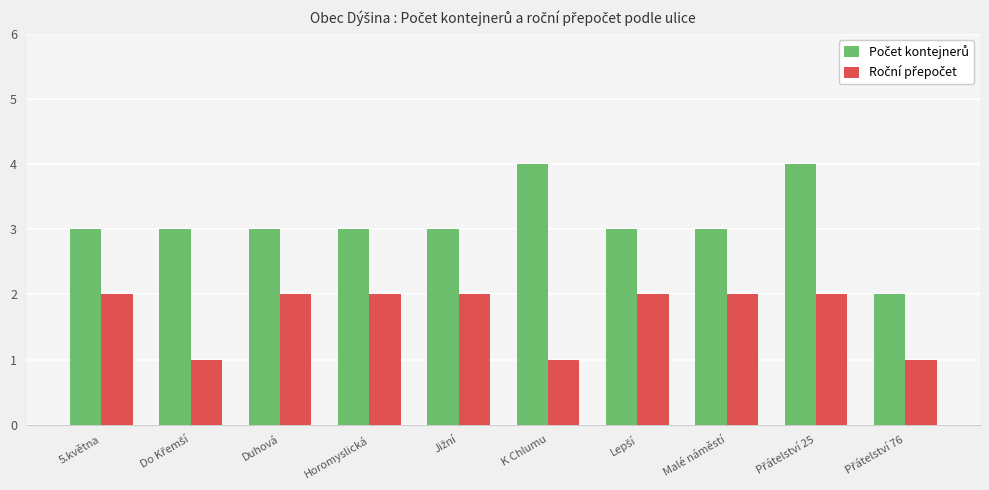

What is the greatest value displayed?

4